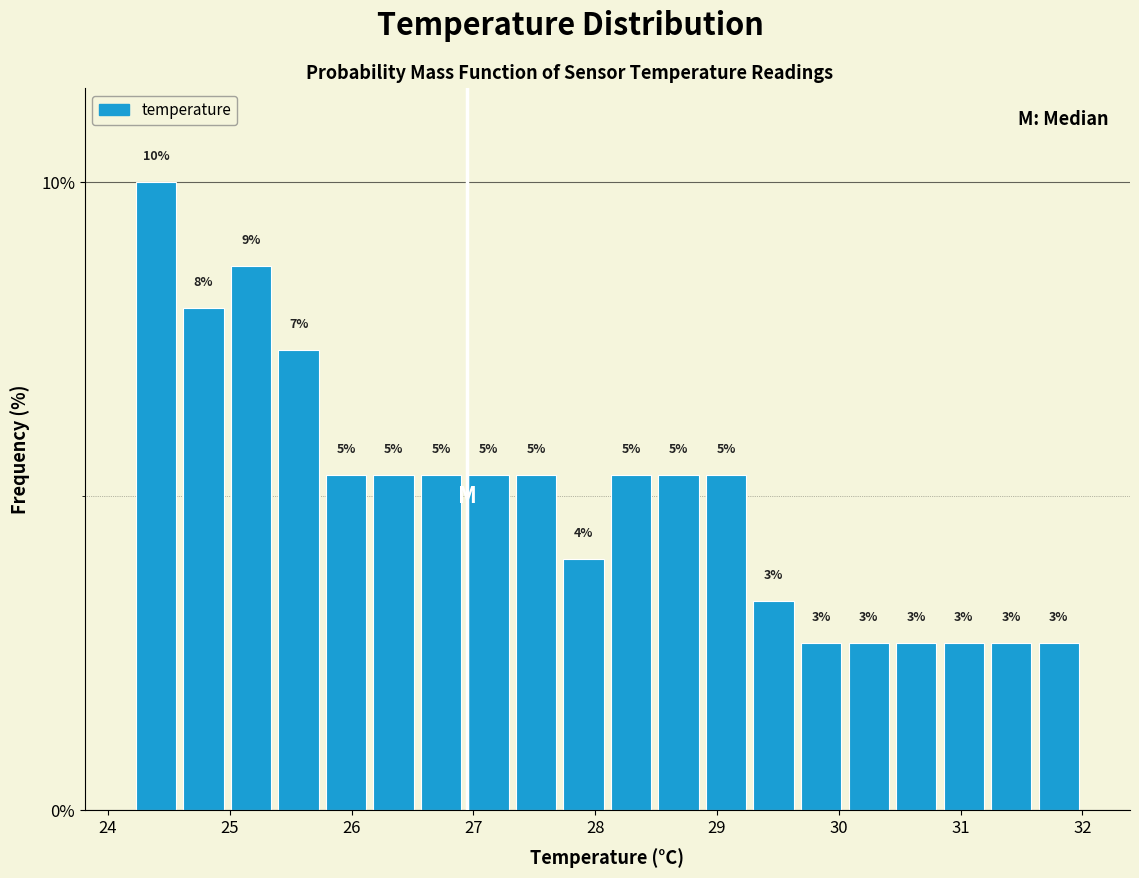

Read against the x-axis, roughly where is the centre of the tallest bar?

24.4